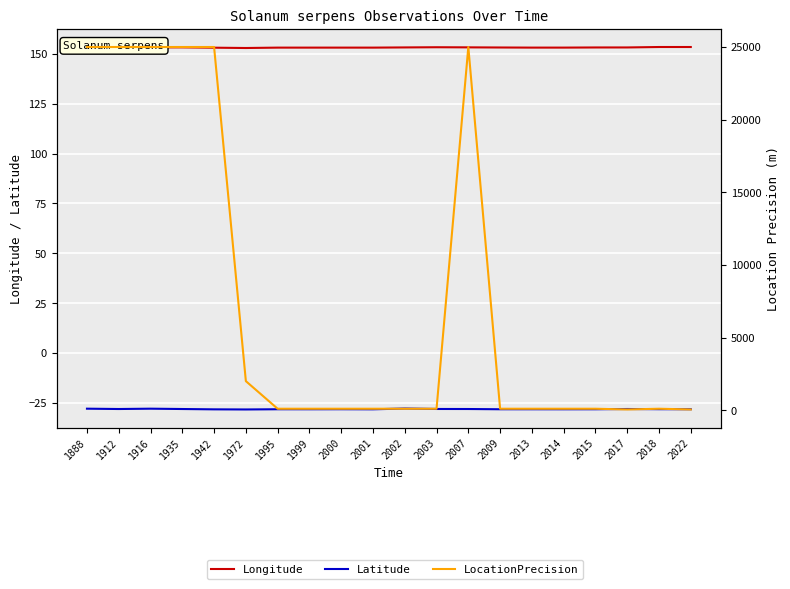

What is the spread (max minus min) of values at 2009?

181.4